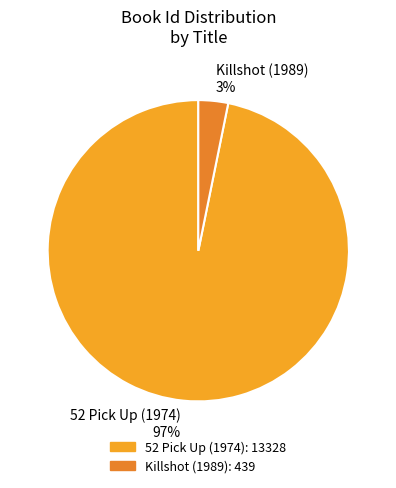

True or false: 52 Pick Up (1974) accounts for 97% of the total.

True